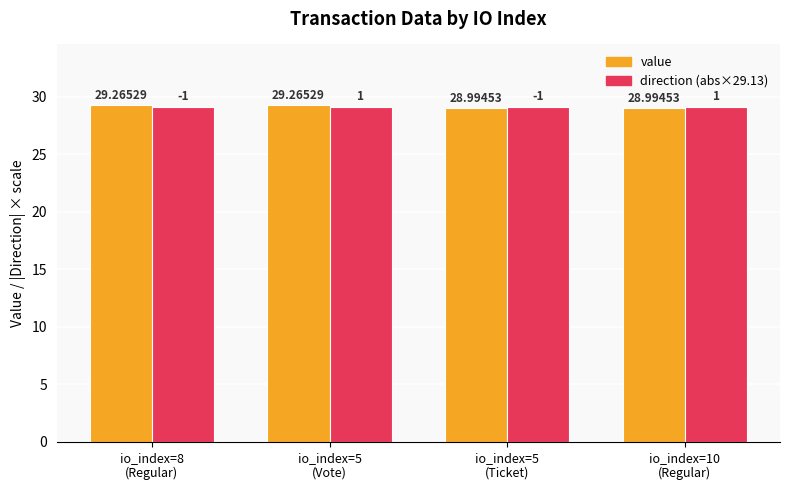

Between io_index=8
(Regular) and io_index=5
(Ticket), which series saw the biggest shift?

value